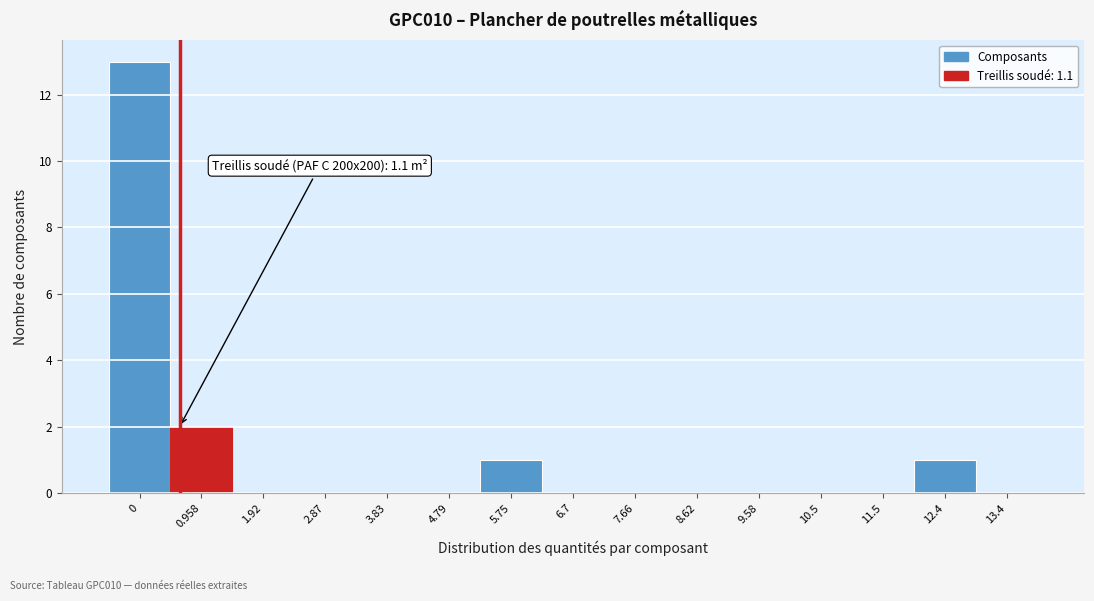

Reading left to right, extract all data points from this chart.

0=13	0.958=2	1.92=0	2.87=0	3.83=0	4.79=0	5.75=1	6.7=0	7.66=0	8.62=0	9.58=0	10.5=0	11.5=0	12.4=1	13.4=0